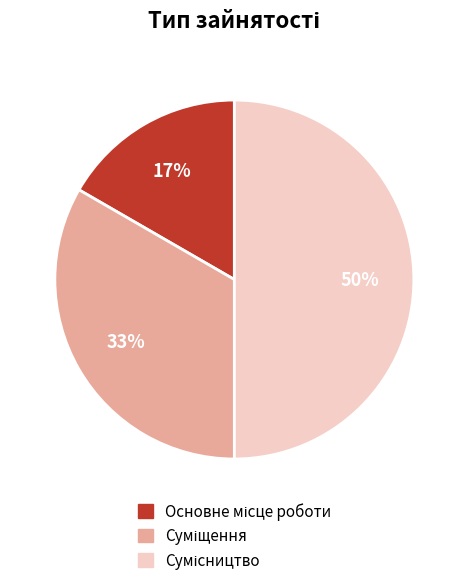

To the nearest percent, what is the difference between the largest and smallest slice percentages?

33%